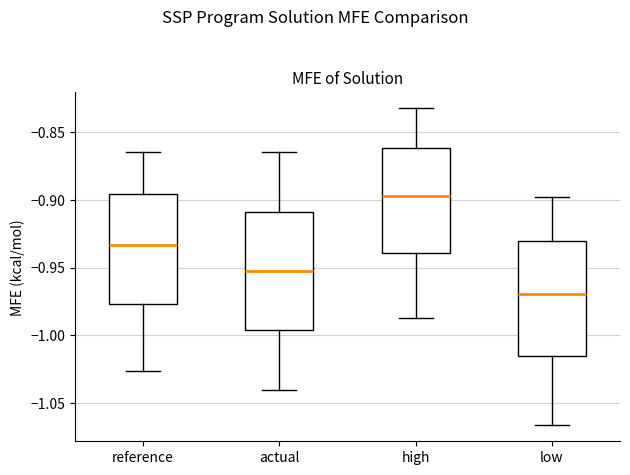

Where does the lower whisker of the box for actual end on the y-axis? The values are not printed on the chart, so give them approximately, as read against the axis.

-1.040